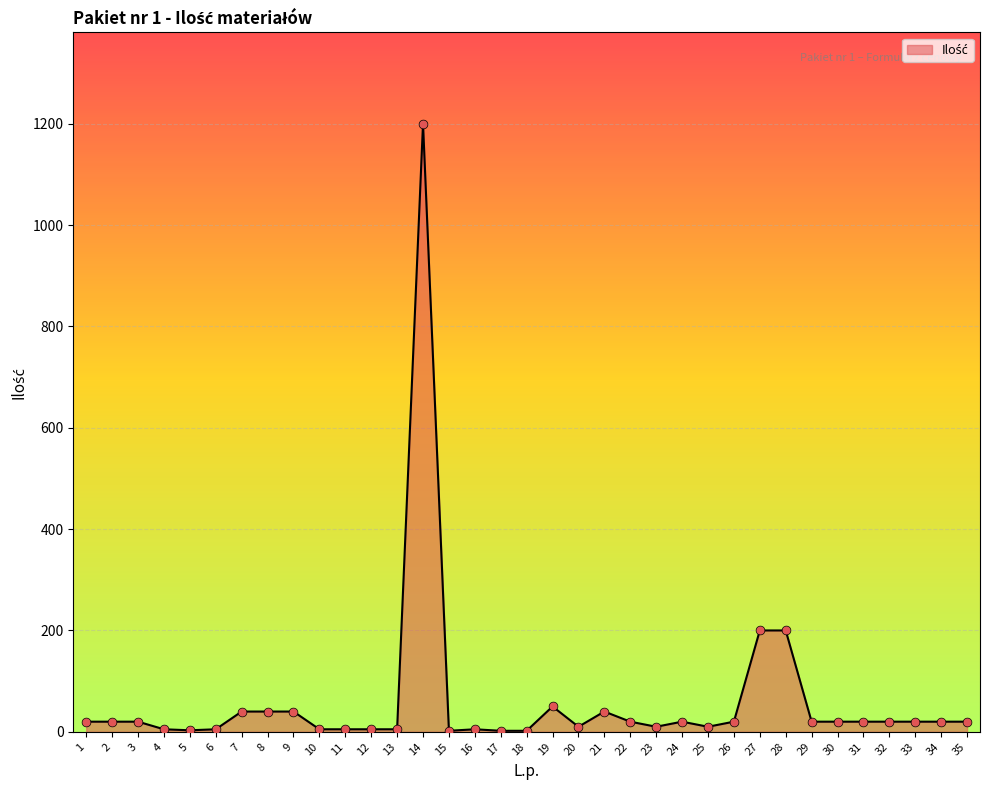

What is the change in value from 3 to 5?

-17